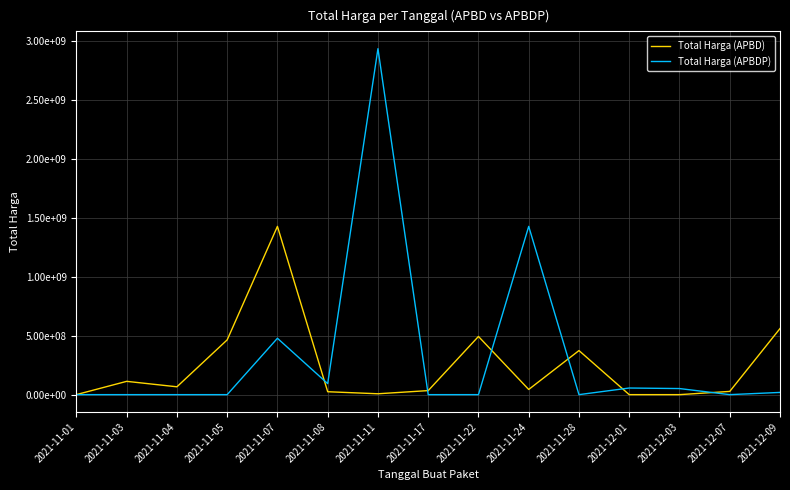

Which category has the highest value across all series?

2021-11-11